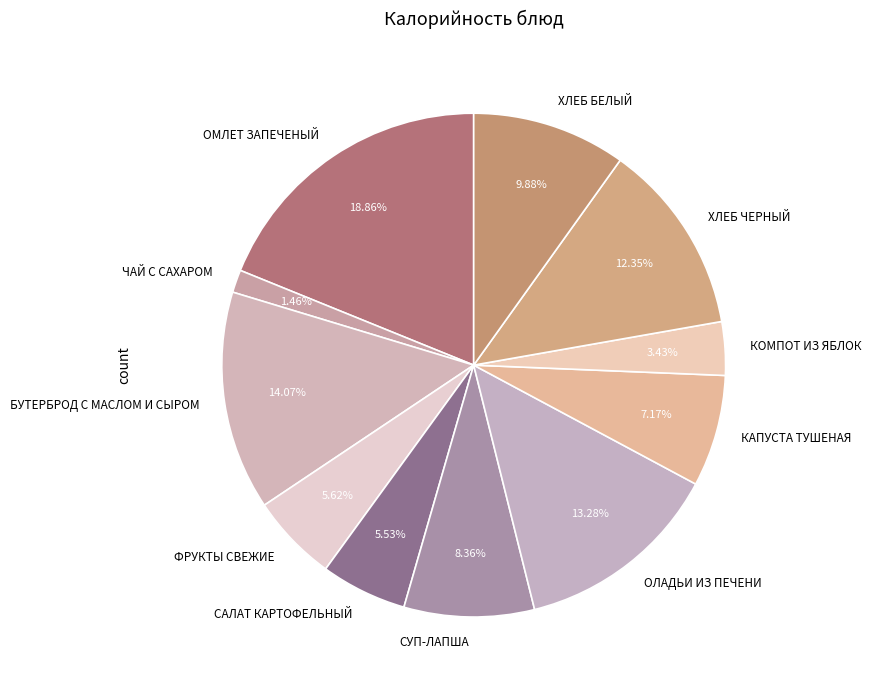

Which slice is the smallest?

ЧАЙ С САХАРОМ